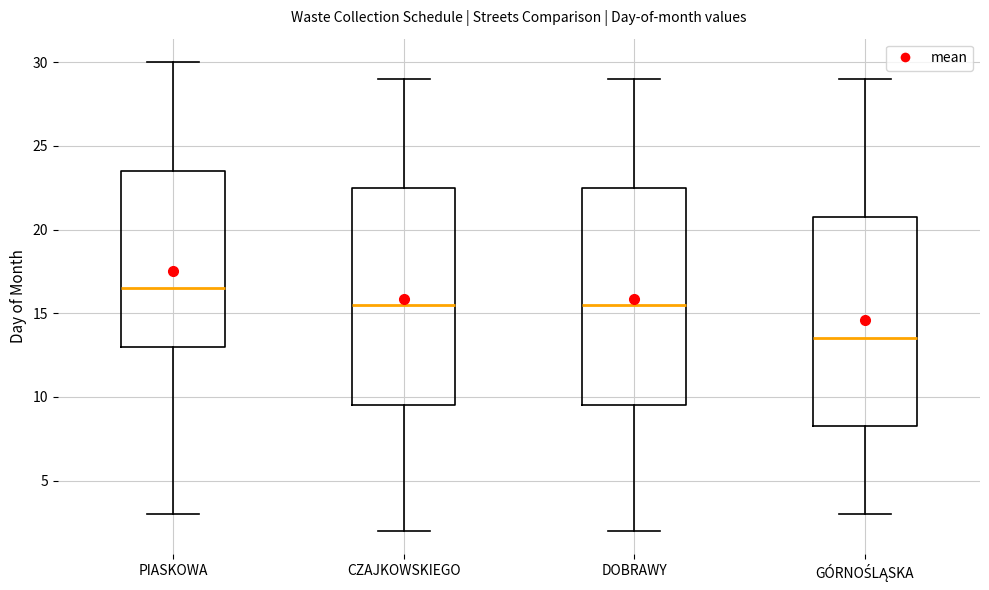

Which box's median line is the lowest?

GÓRNOŚLĄSKA